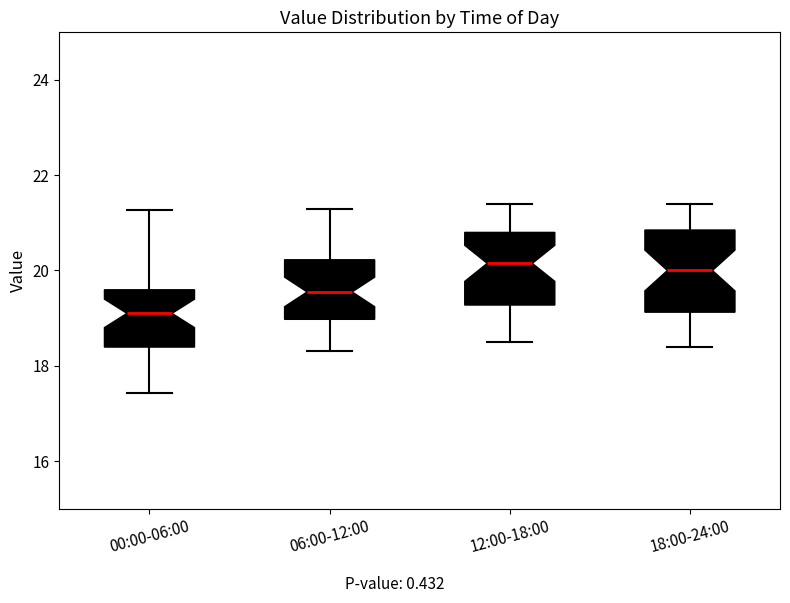

Reading left to right, read every box against the y-axis: the position of its median line, the range the box covers, and the ends of its whiskers. The values are not printed on the chart, so give them approximately, as read against the axis.

00:00-06:00: median 19.2, box 18.4 to 19.6, whiskers 17.4 to 21.2
06:00-12:00: median 19.6, box 19.0 to 20.2, whiskers 18.4 to 21.4
12:00-18:00: median 20.2, box 19.2 to 20.8, whiskers 18.6 to 21.4
18:00-24:00: median 20.0, box 19.2 to 20.8, whiskers 18.4 to 21.4